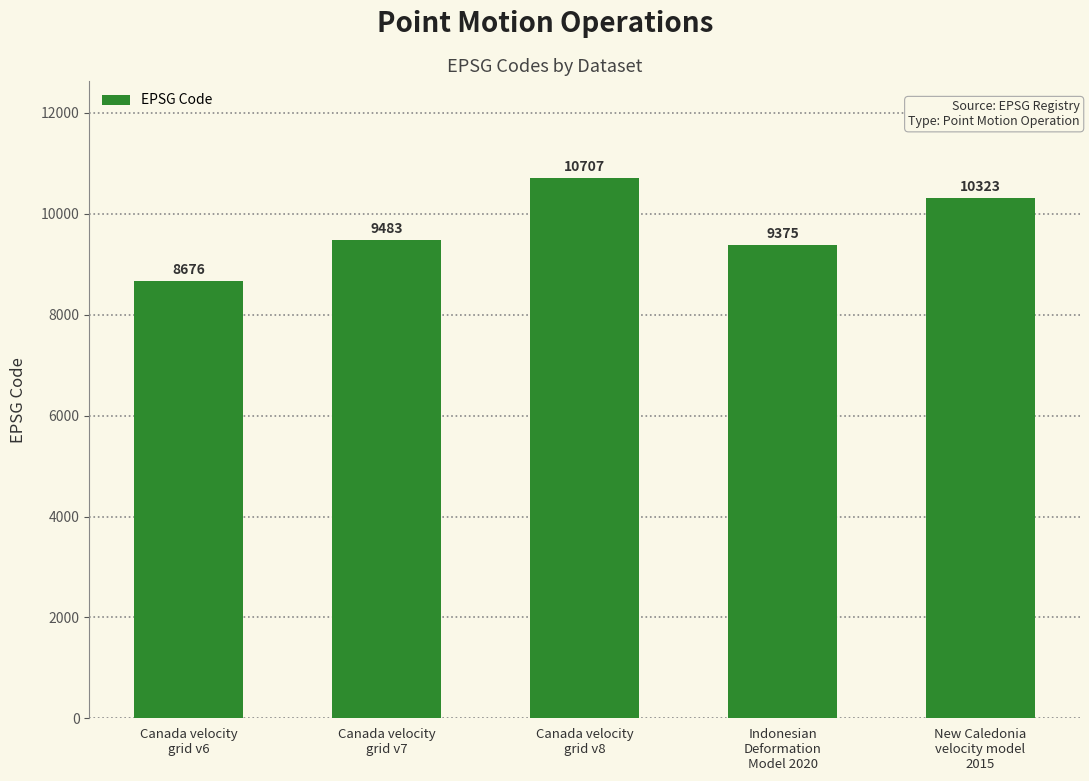

Which has a higher value, Canada velocity
grid v8 or Canada velocity
grid v6?

Canada velocity
grid v8